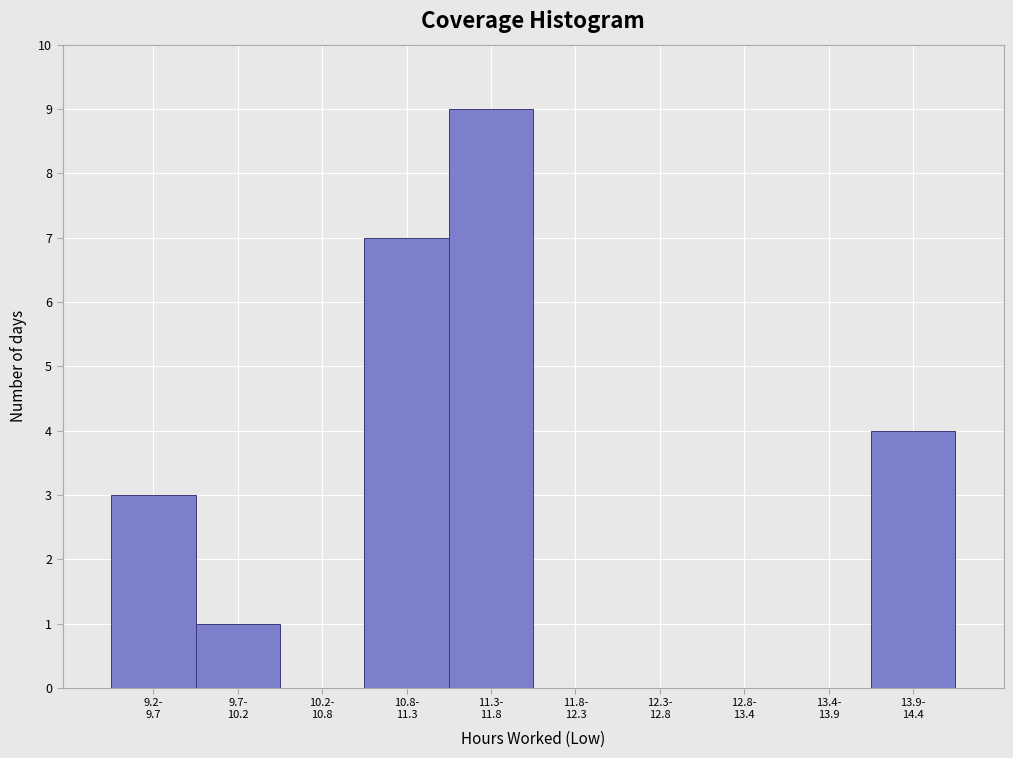

What is the maximum value shown in the chart?

9